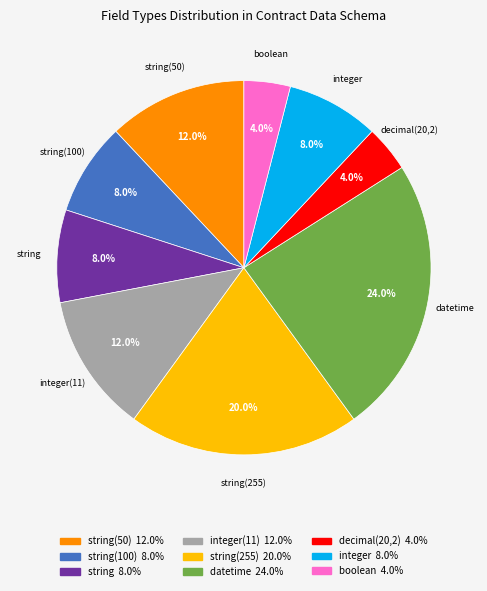

Does any single category account for the majority?

No